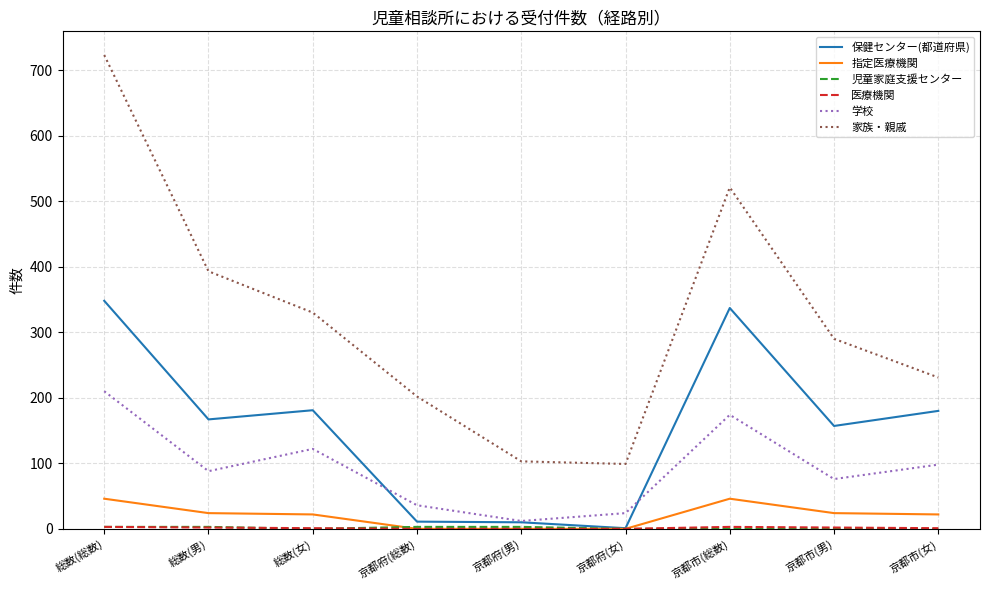

What is the maximum value shown in the chart?

723